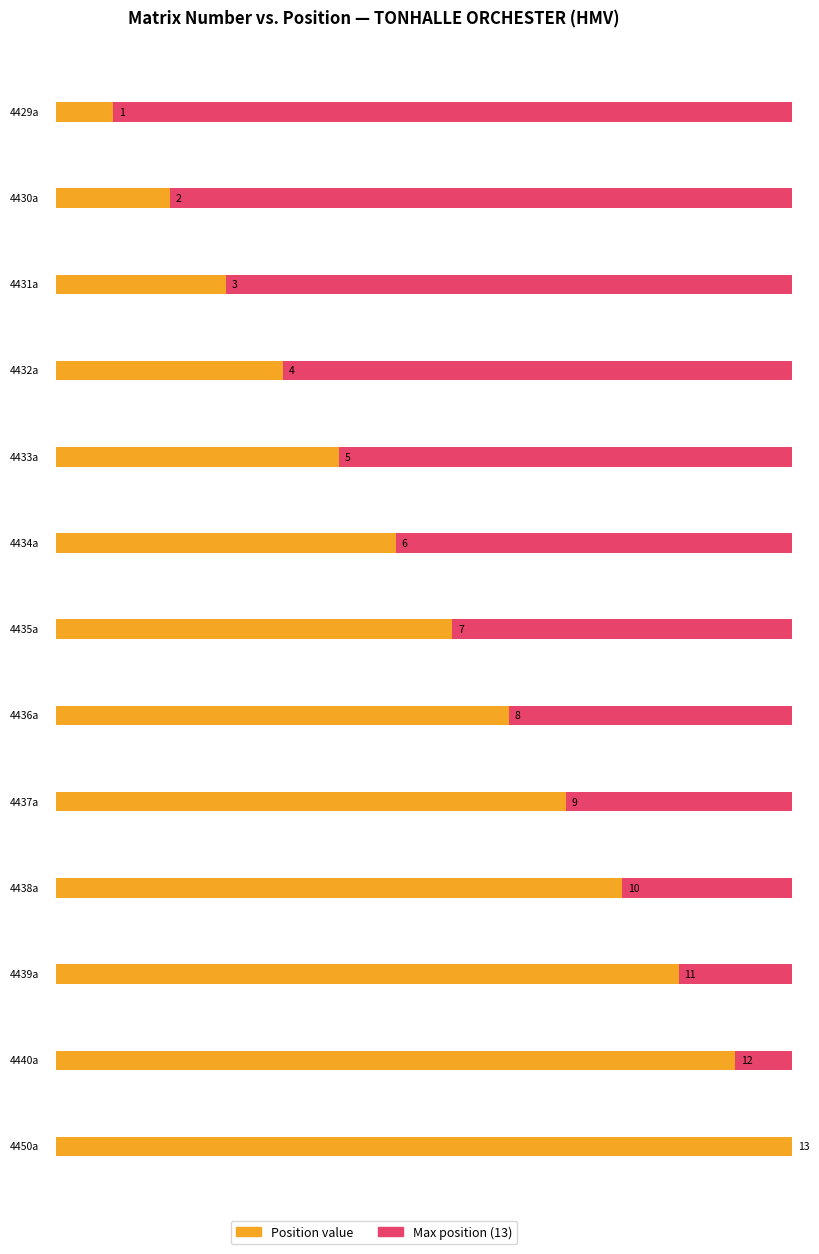

What is the label of the 3rd bar from the right?

4439a